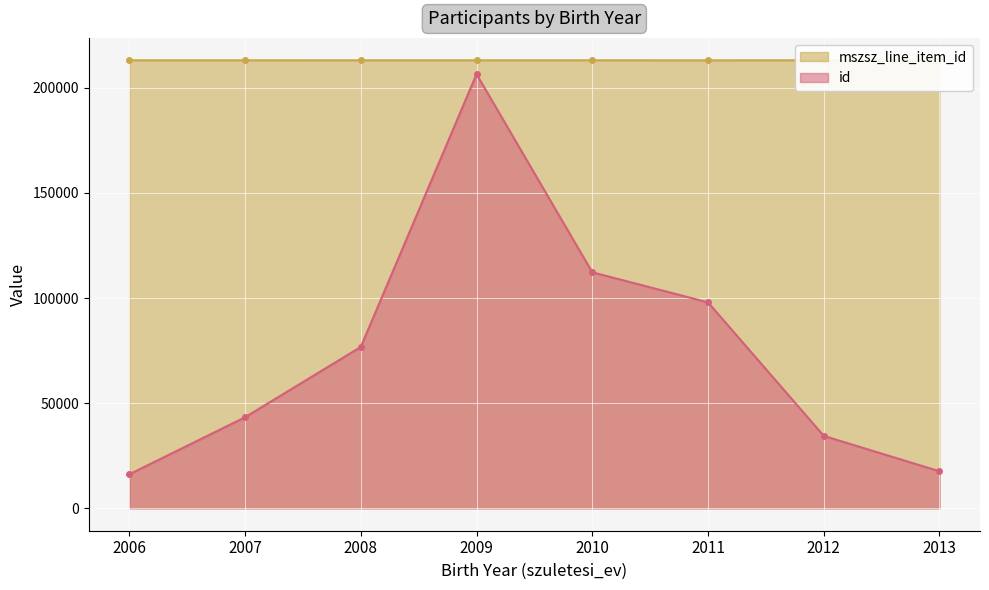

What is the difference between the maximum and minimum values in the mszsz_line_item_id series?

7.8